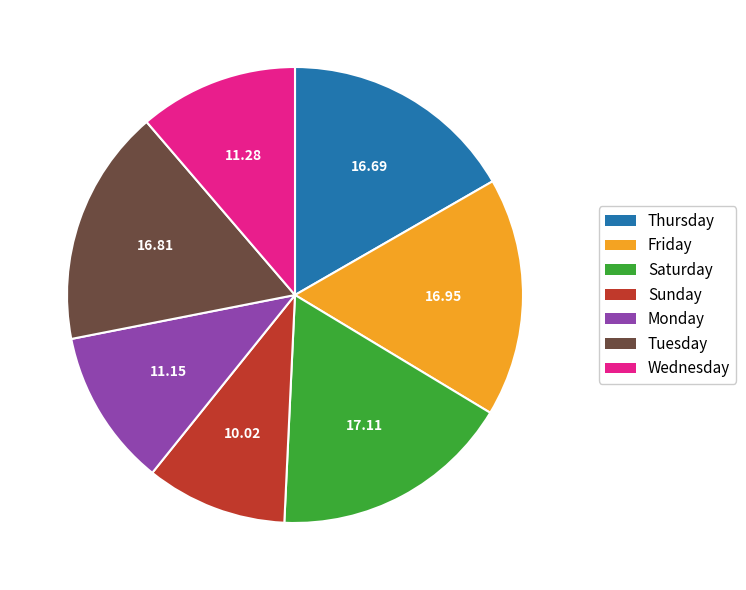

Is there a majority slice in this chart?

No